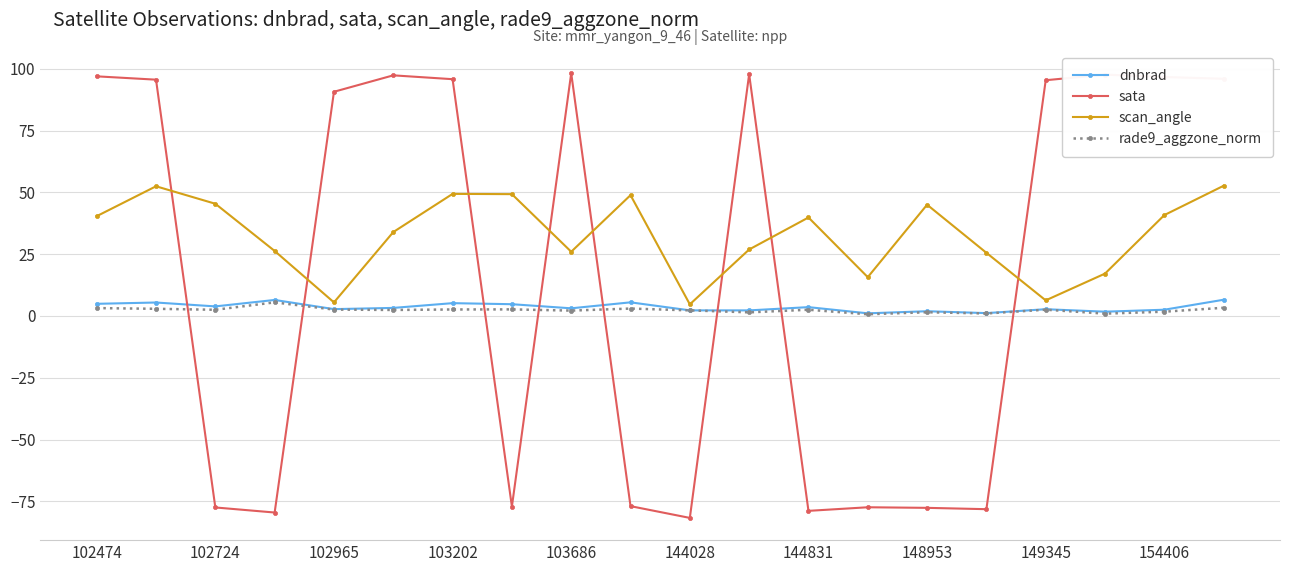

Which series has the largest range (max minus min)?

sata